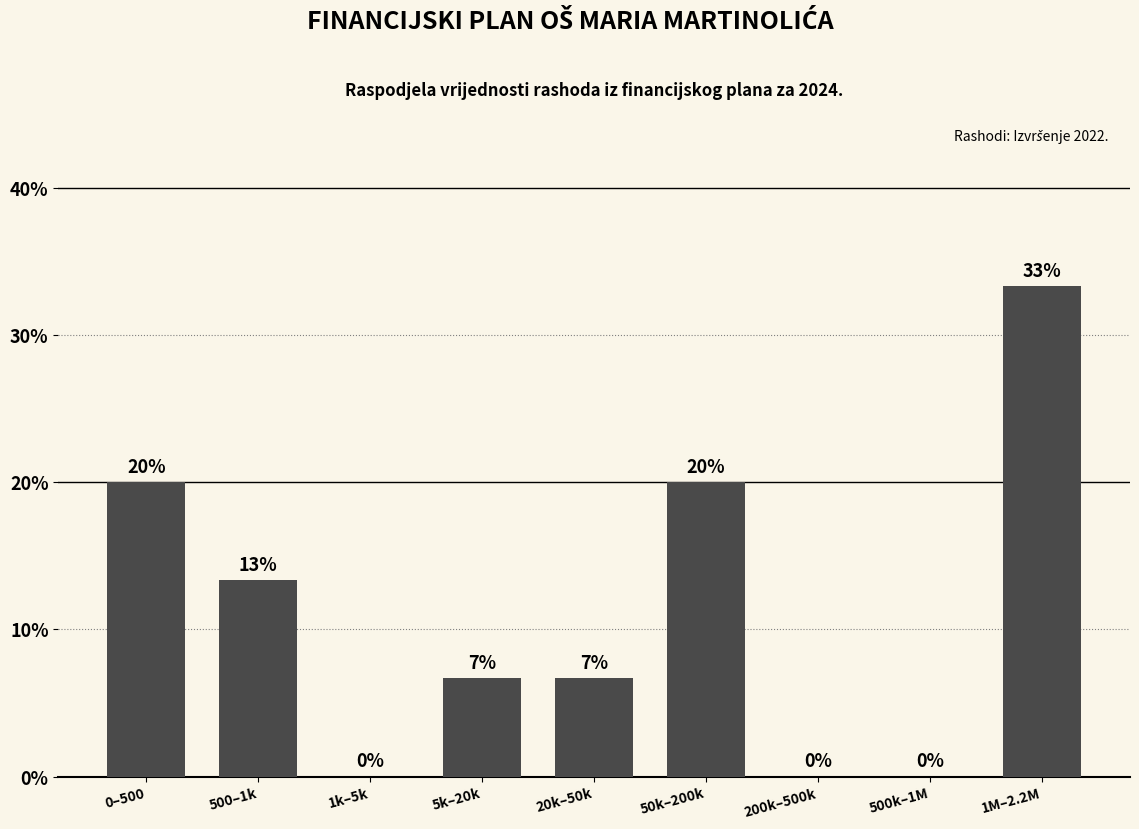

True or false: the data shows -12.5 at 500k–1M.

False